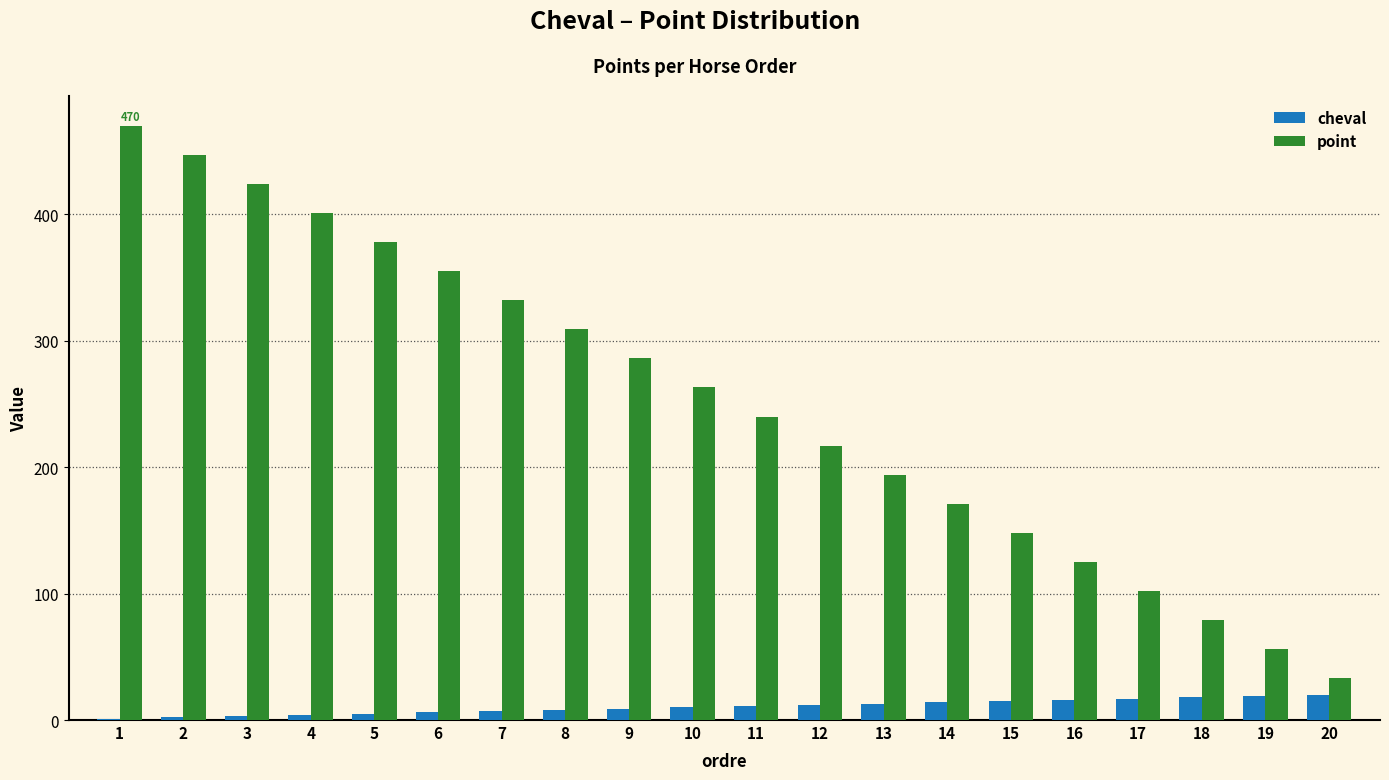

Which series changed the most between 11 and 13?

point